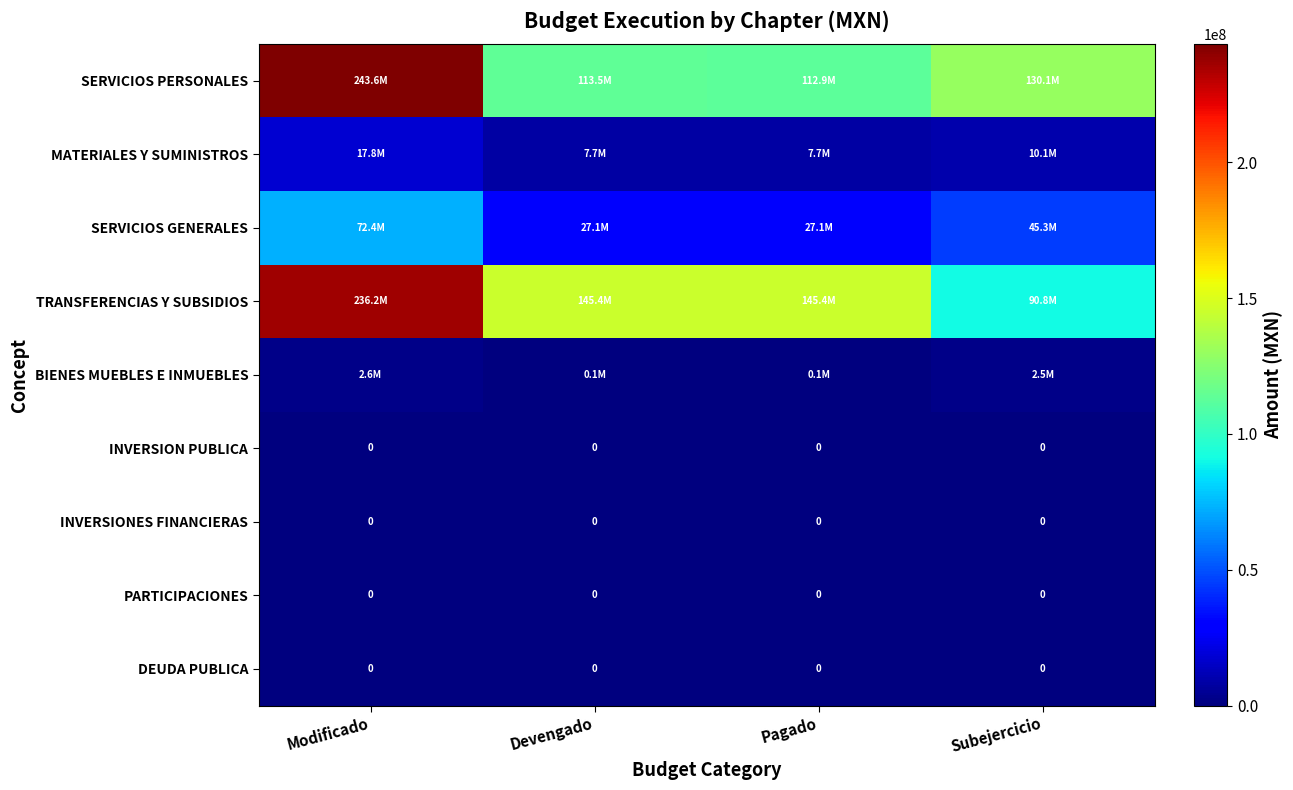

Rank the series at Devengado from highest to lowest value.

TRANSFERENCIAS Y SUBSIDIOS, SERVICIOS PERSONALES, SERVICIOS GENERALES, MATERIALES Y SUMINISTROS, BIENES MUEBLES E INMUEBLES, INVERSION PUBLICA, INVERSIONES FINANCIERAS, PARTICIPACIONES, DEUDA PUBLICA